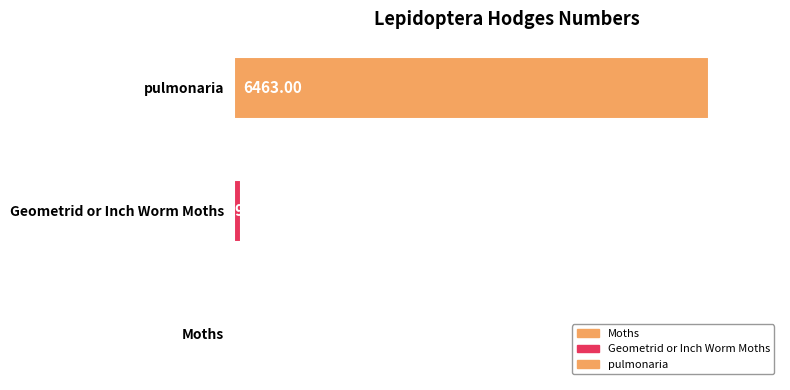

What is the change in value from Geometrid or Inch Worm Moths to pulmonaria?

+6371.7